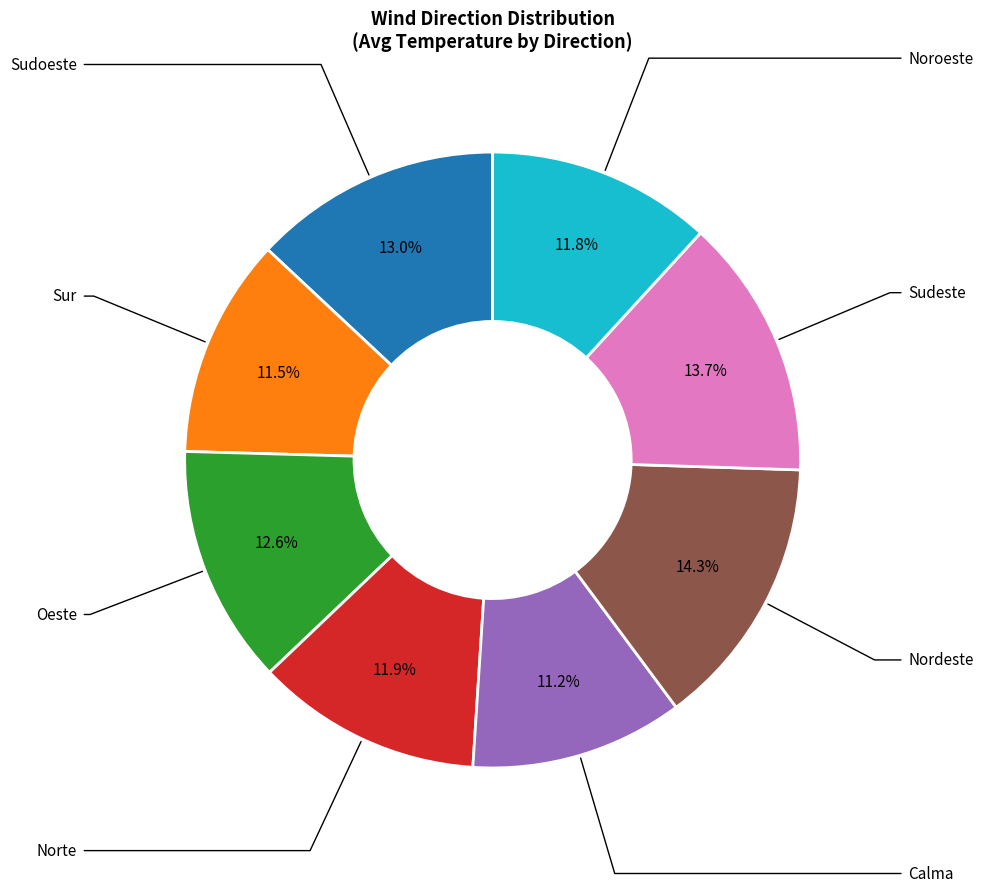

Approximately how many times larger is the value at Calma compared to Oeste?

0.9